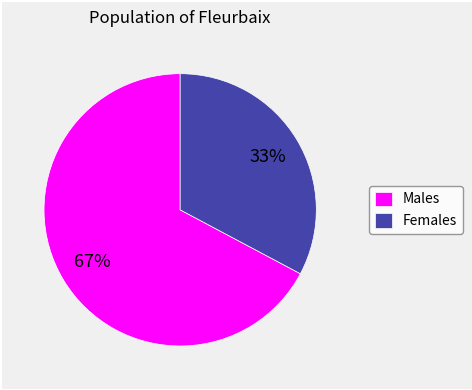

True or false: Females accounts for 33% of the total.

True